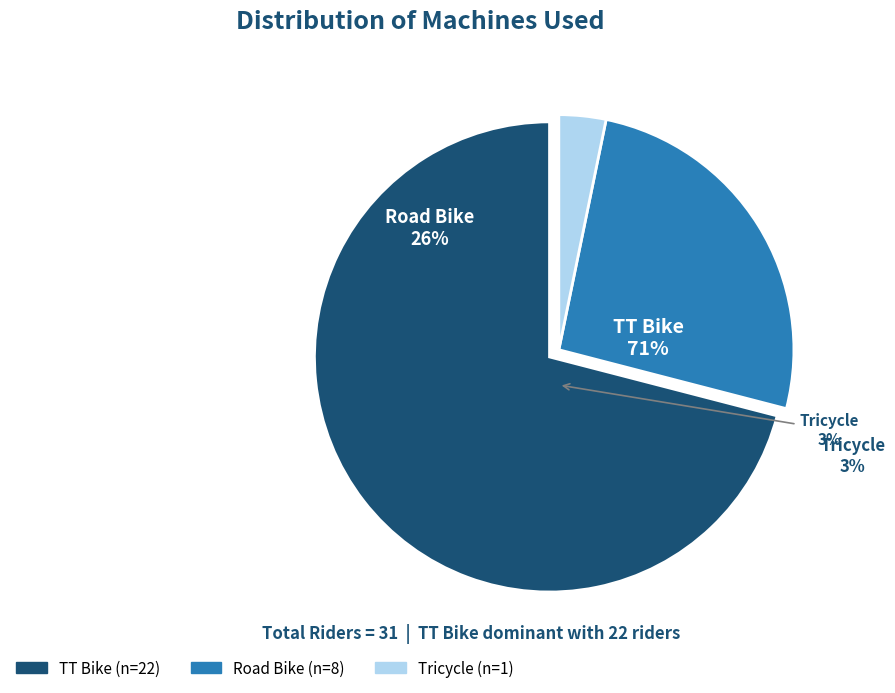

Which category has the biggest portion of the pie?

TT Bike